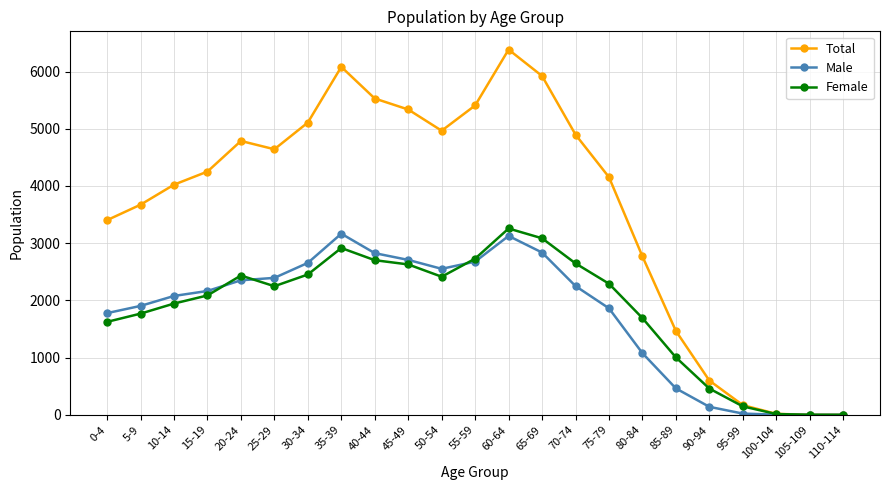

At which category does Female reach its first local valley?

25-29